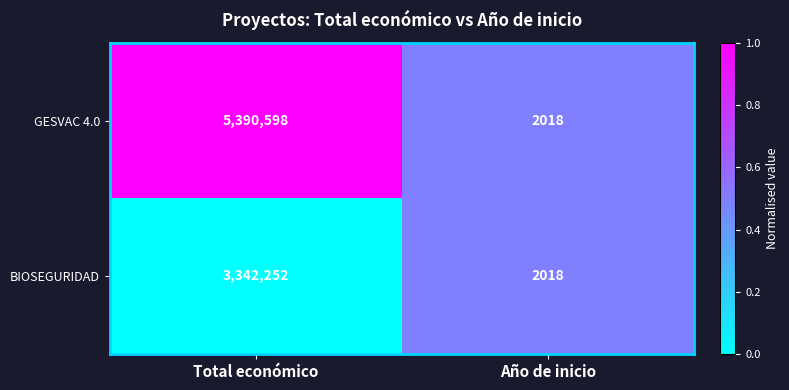

True or false: BIOSEGURIDAD has a value of 2018 at Año de inicio.

True